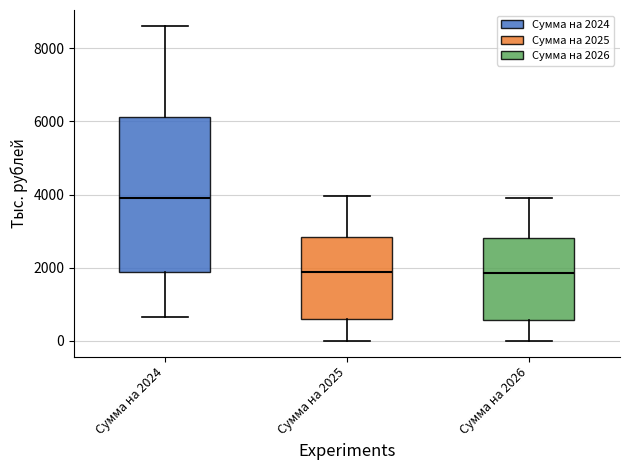

Which box is the tallest, from its lower edge to its upper edge?

Сумма на 2024